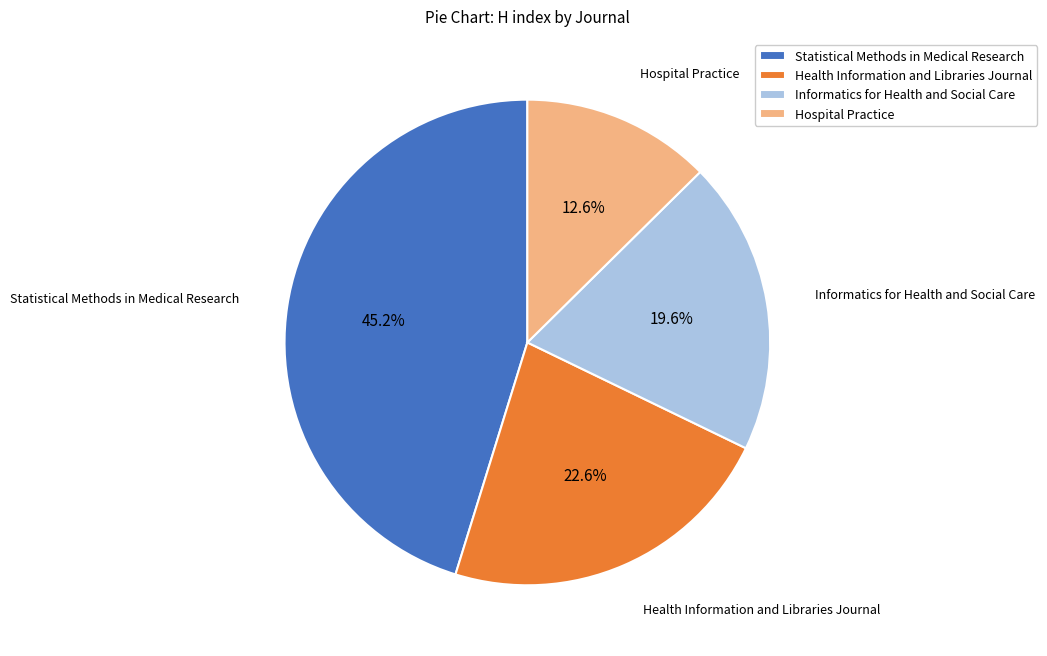

What is the ratio of the value at Statistical Methods in Medical Research to the value at Informatics for Health and Social Care?

2.3